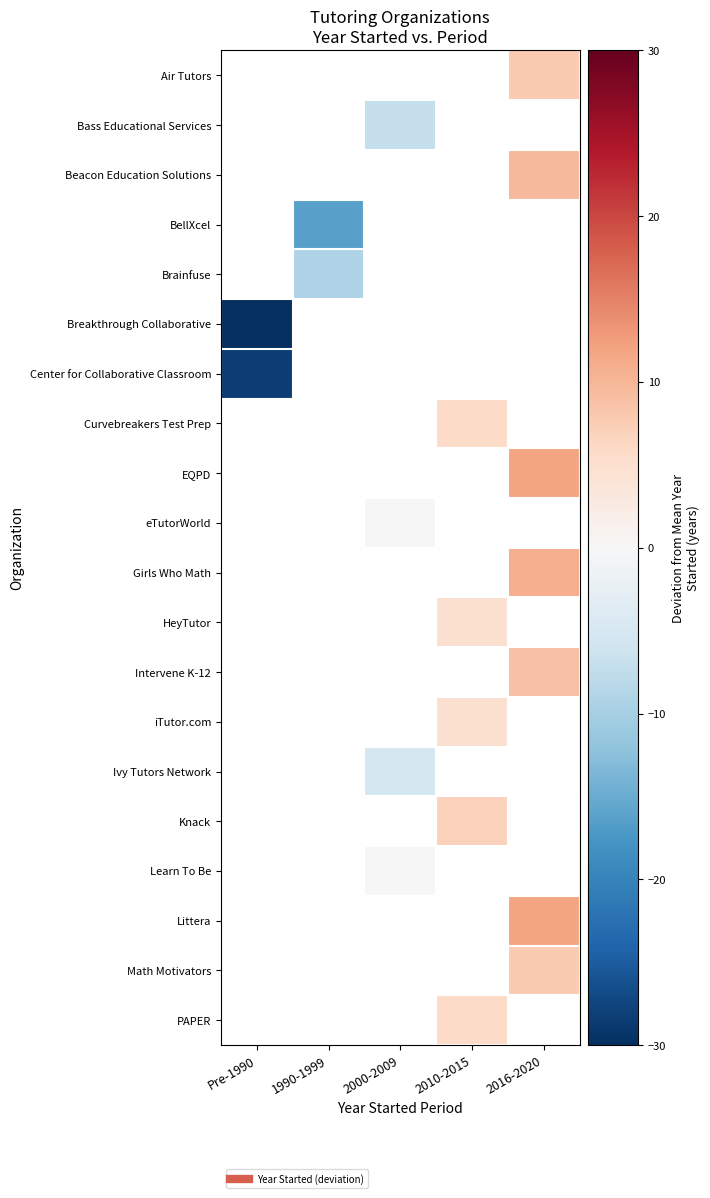

Which series has the largest range (max minus min)?

Breakthrough Collaborative